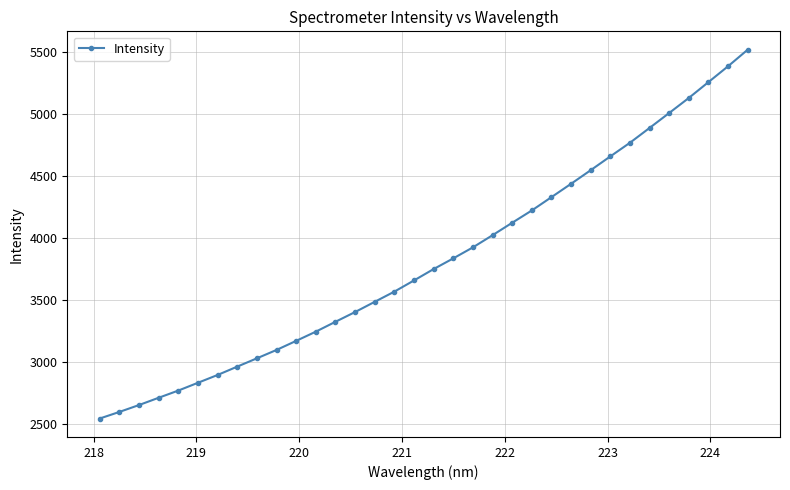

How many lines are shown in the chart?

1